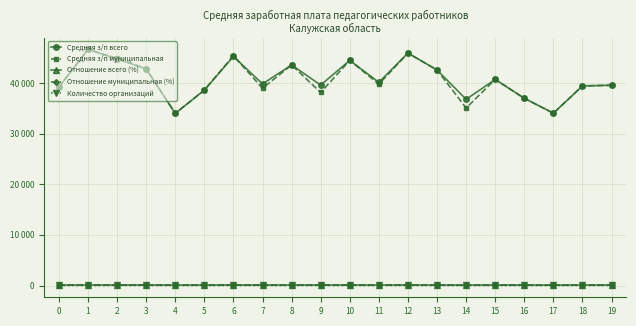

Is this an area chart (filled region under the line)?

No